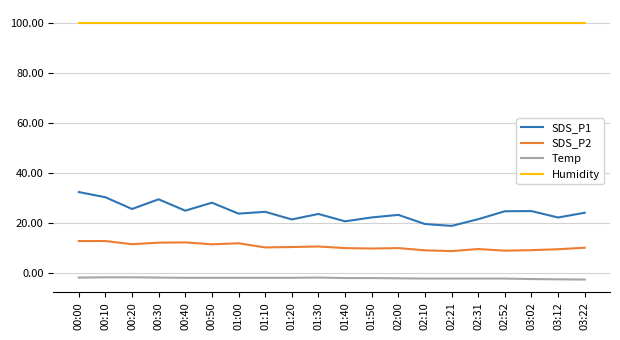

Is it true that SDS_P1 equals 9.7 at 03:12?

False